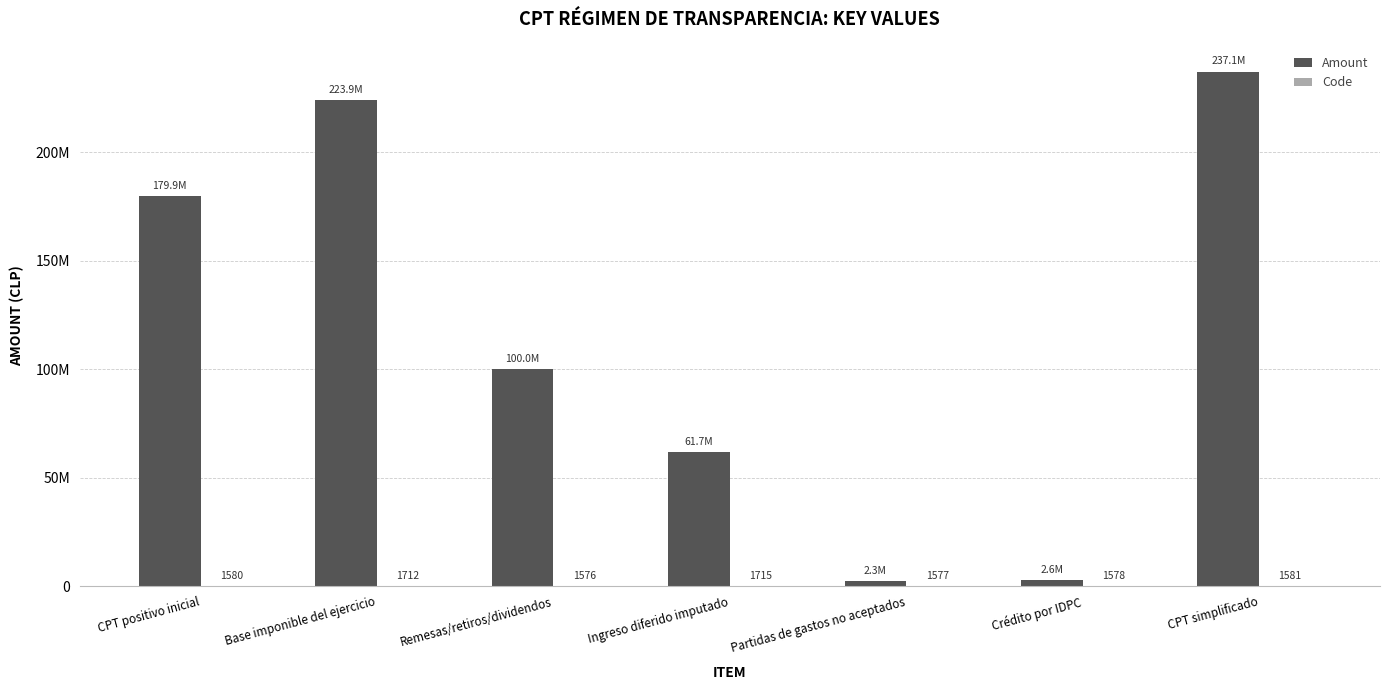

At which label does Amount first exceed 100000000?

CPT positivo inicial